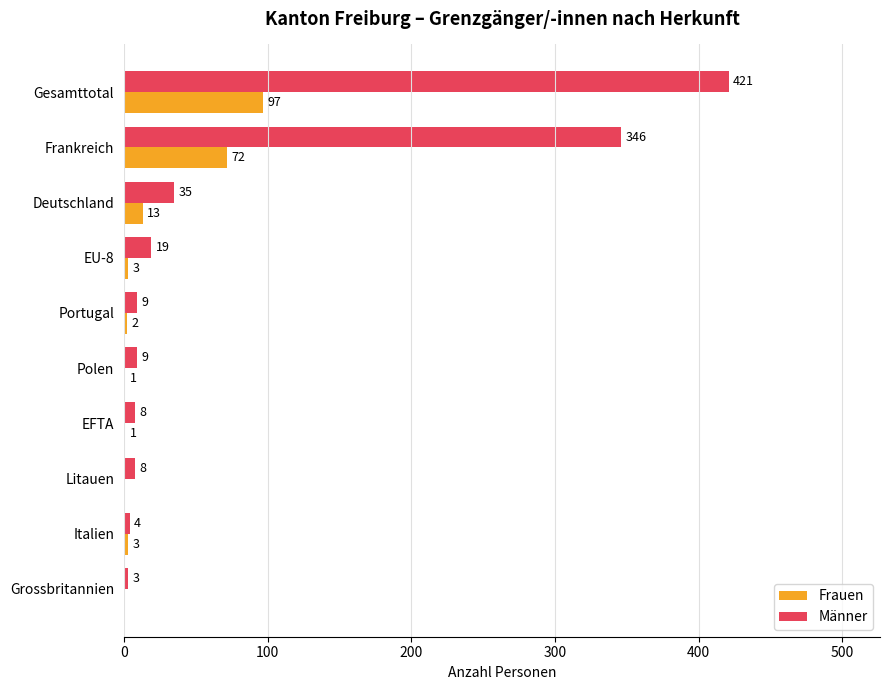

What is the sum of all Männer values?

862